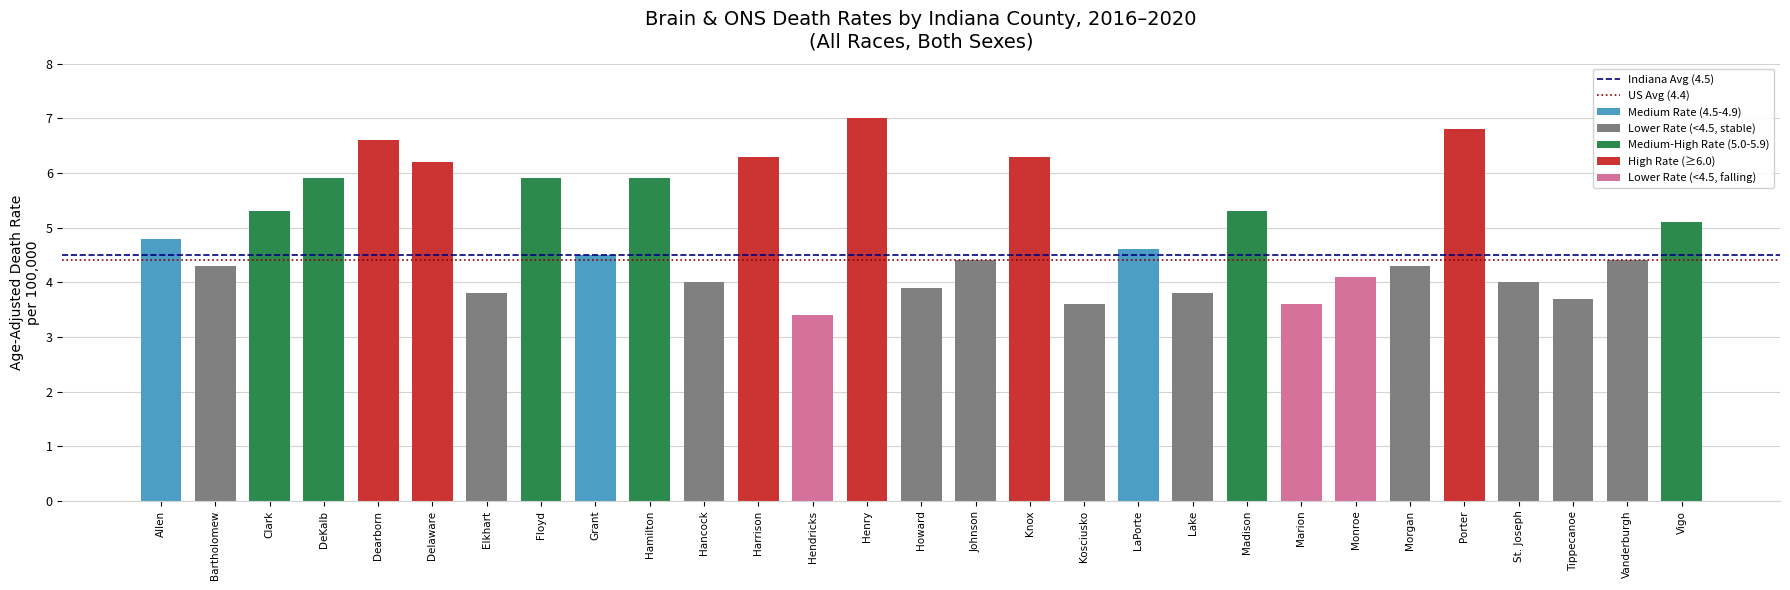

What value does the Indiana Avg (4.5) series have at Bartholomew?

4.5